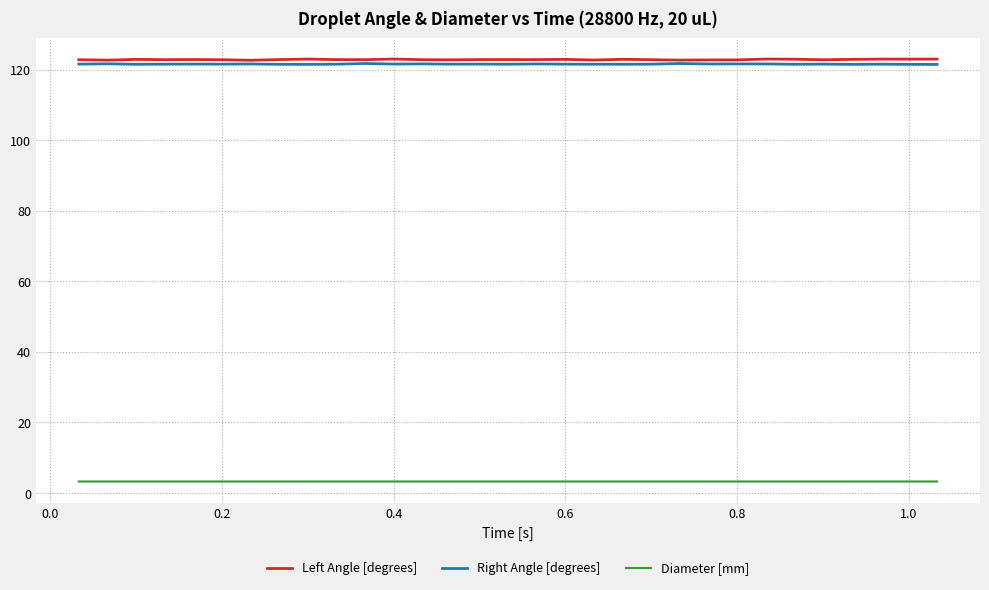

What is the greatest value displayed?

123.0